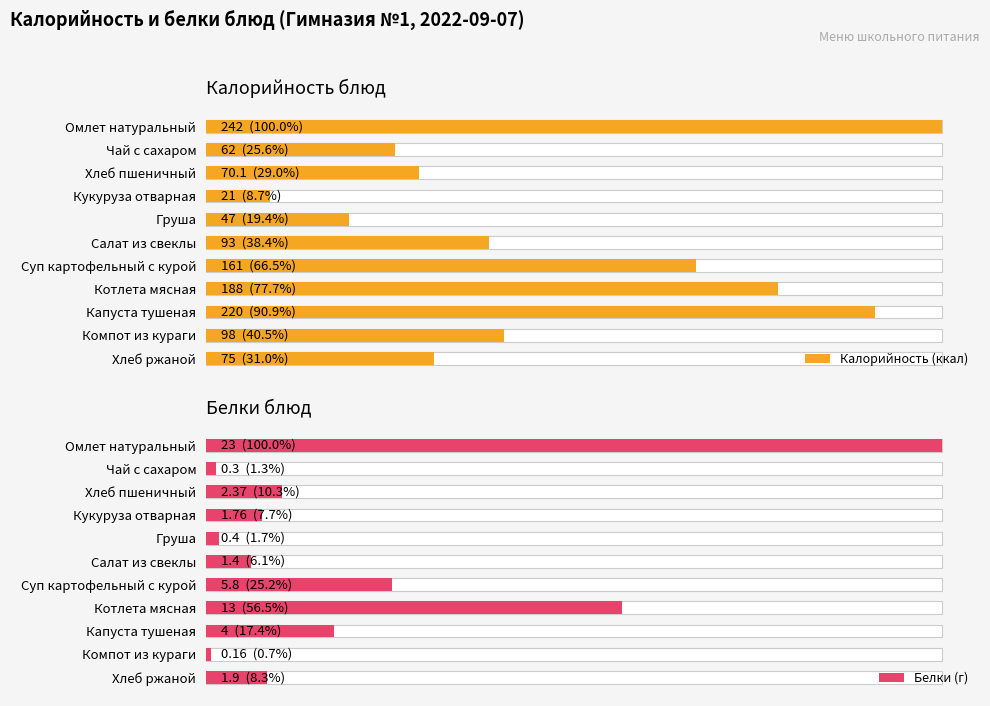

Are the bars horizontal?

Yes